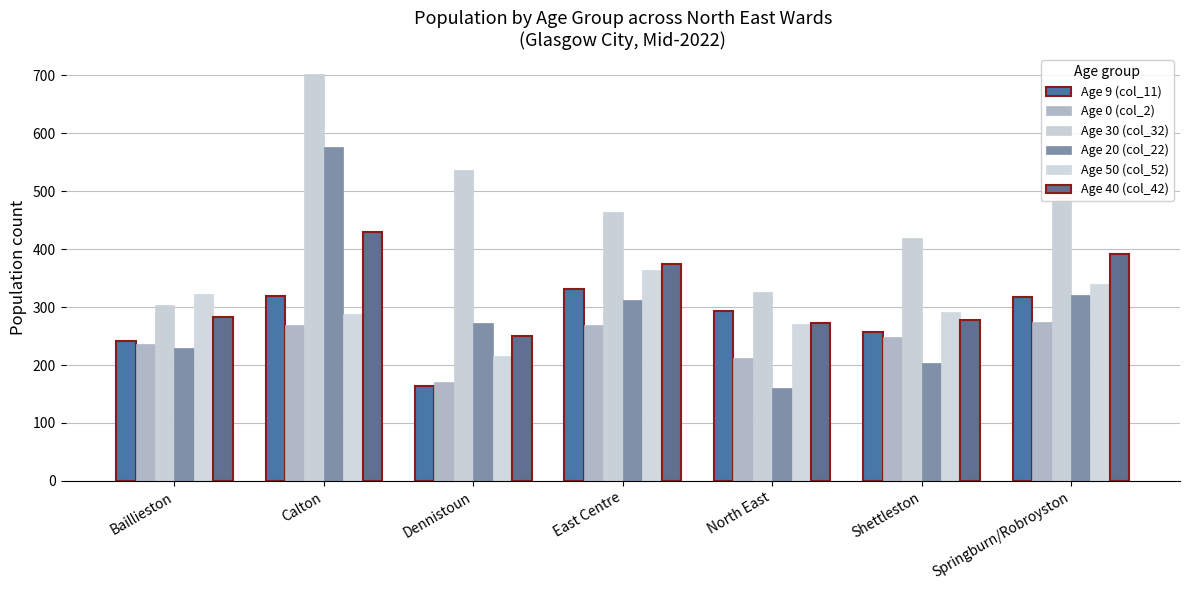

Which series has the largest total across all categories?

Age 30 (col_32)